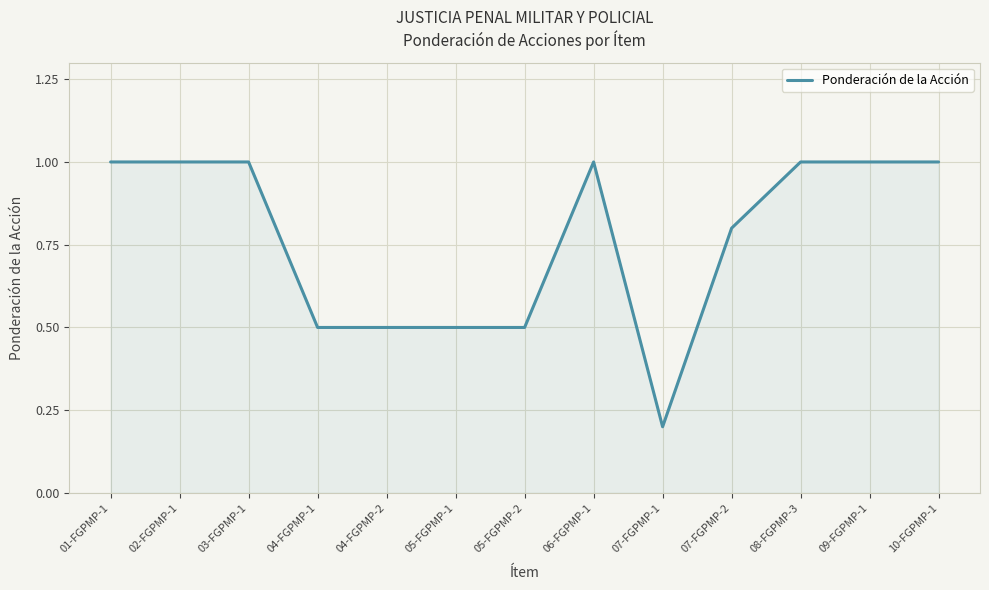

Which has a higher value, 05-FGPMP-2 or 10-FGPMP-1?

10-FGPMP-1